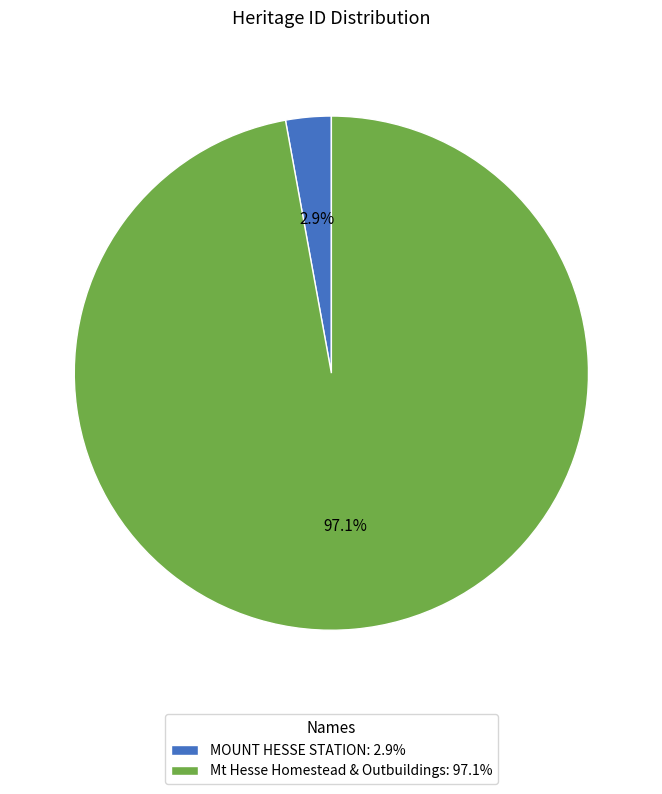

Rank the categories by value from lowest to highest.

MOUNT HESSE STATION, Mt Hesse Homestead & Outbuildings